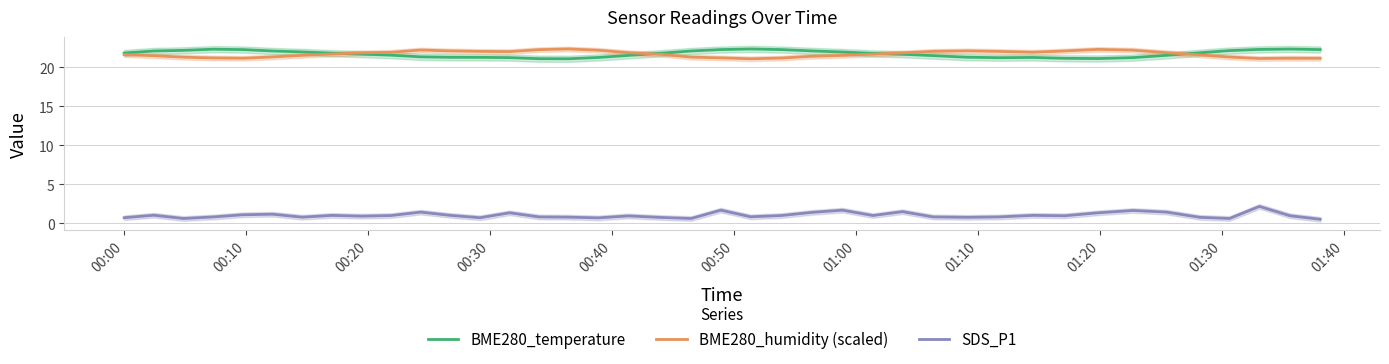

True or false: SDS_P1 and BME280_temperature intersect in this chart.

False